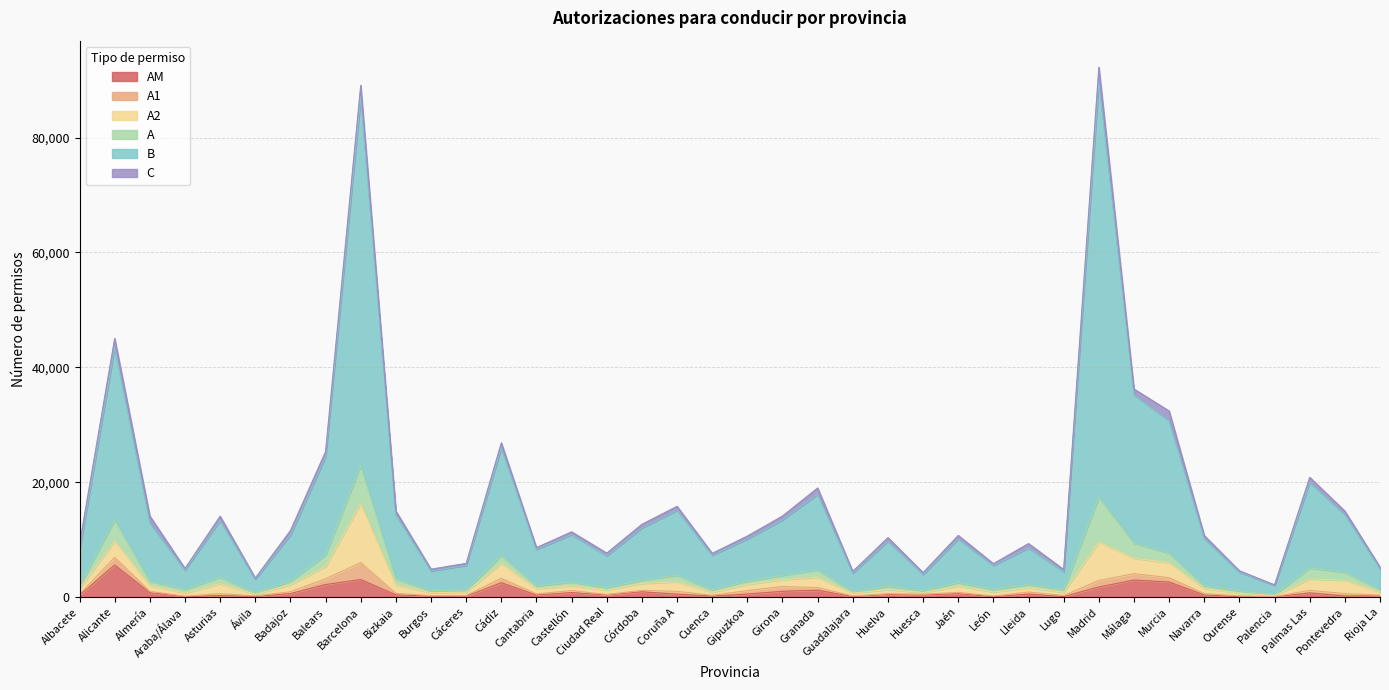

What are all the series names shown in the legend?

AM, A1, A2, A, B, C